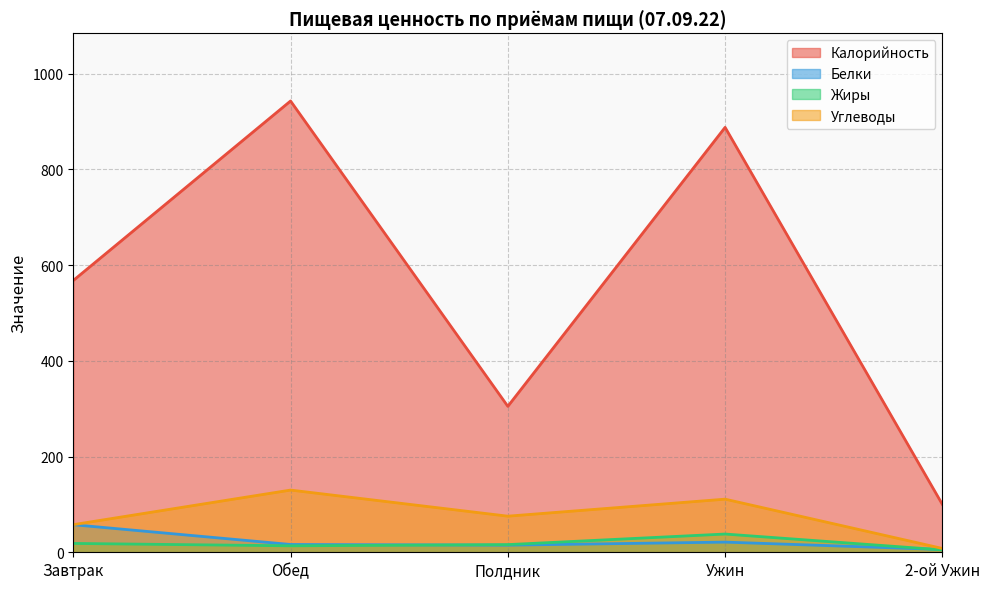

True or false: Калорийность and Углеводы cross at least once.

False